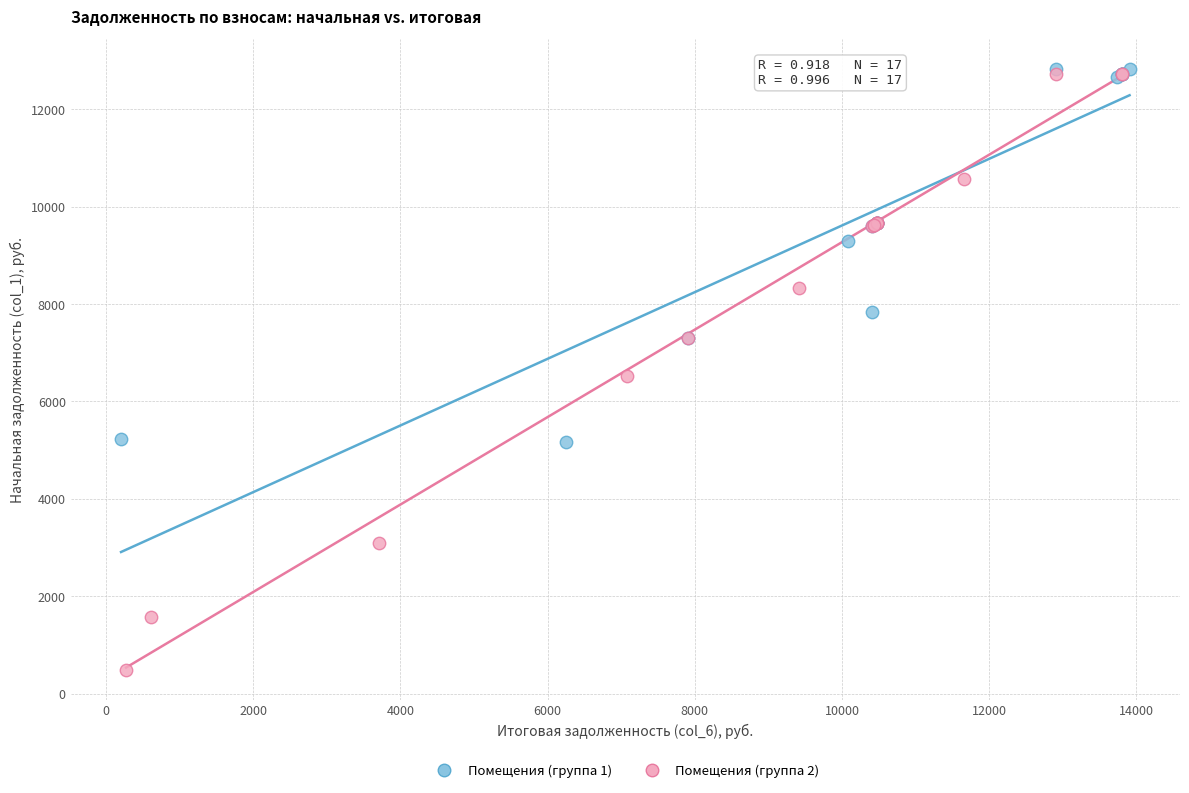

Which series has the widest spread of Y values?

Помещения (группа 2)